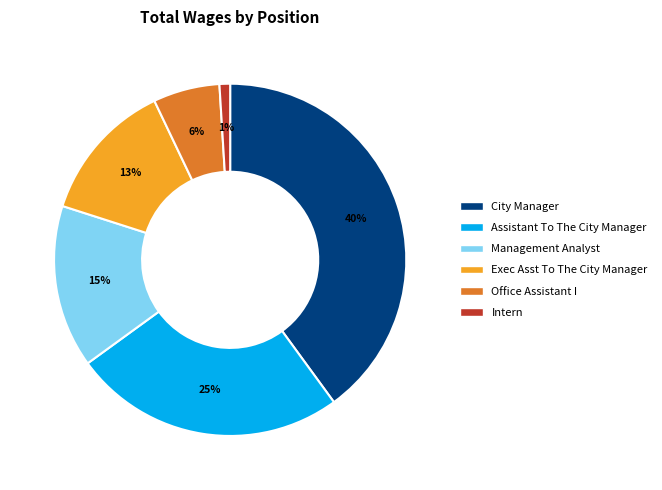

Do Exec Asst To The City Manager and Management Analyst together represent more than half of the pie?

No